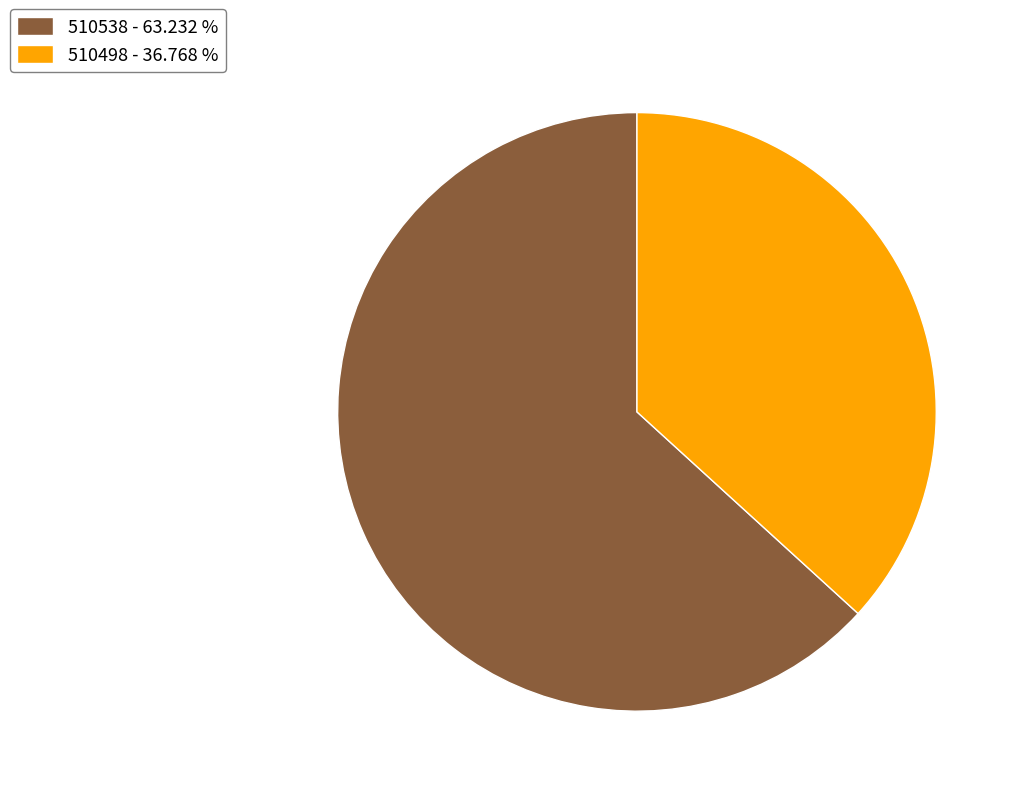

Is the sum of 510538 and 510498 greater than half?

Yes